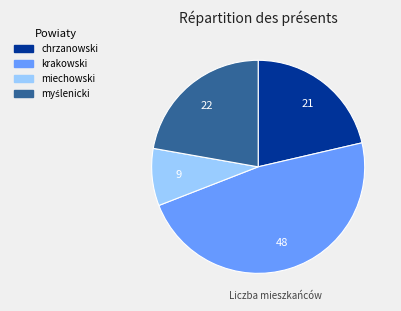

True or false: chrzanowski accounts for 21% of the total.

True